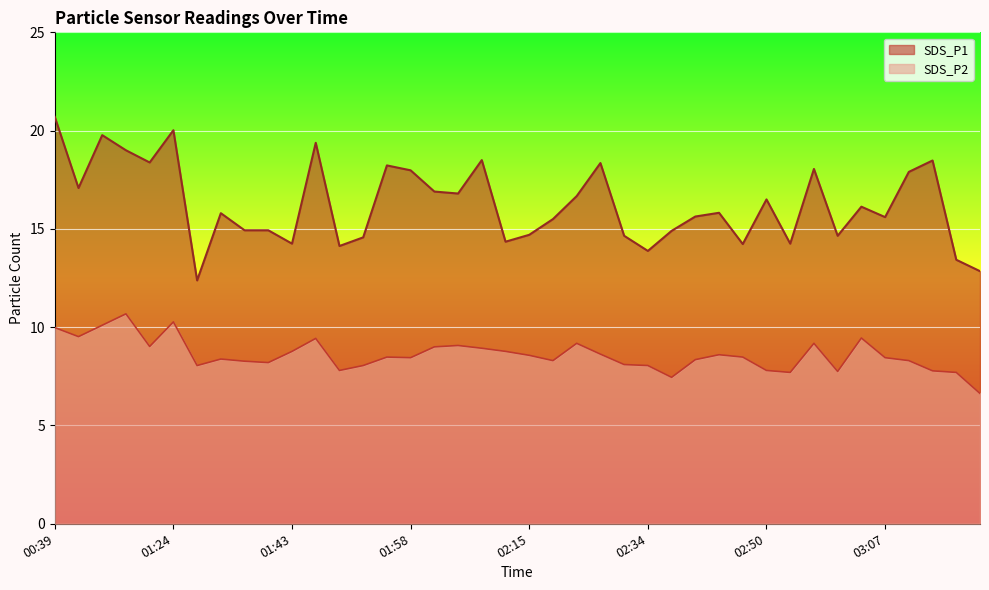

List the series in order of their overall mean, highest first.

SDS_P1, SDS_P2